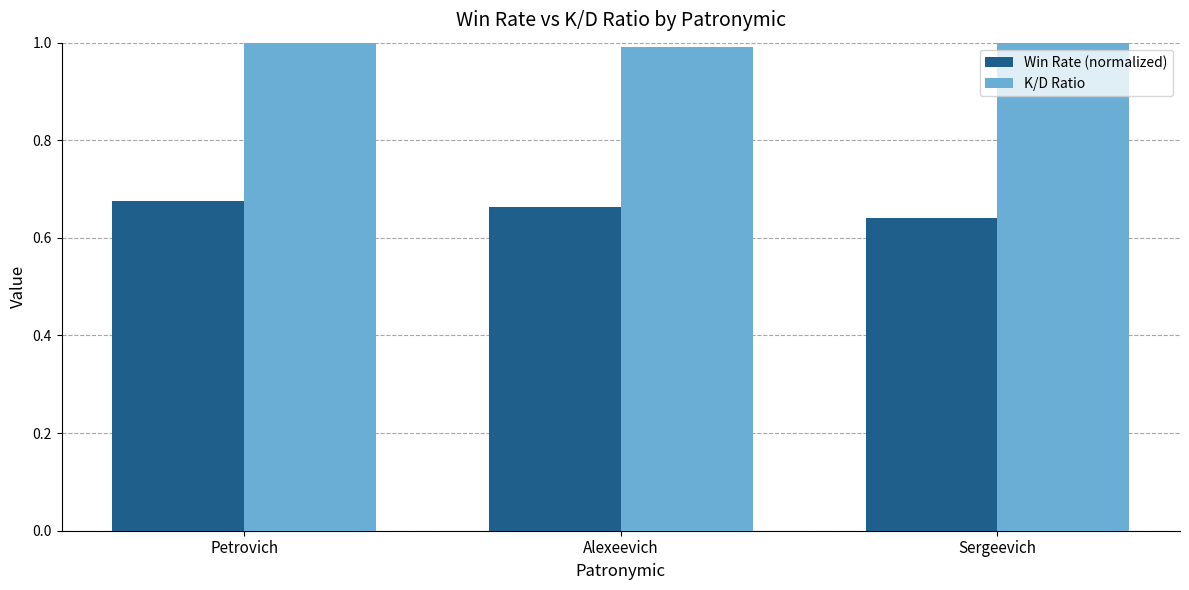

How many values in the K/D Ratio series are below 1?

1